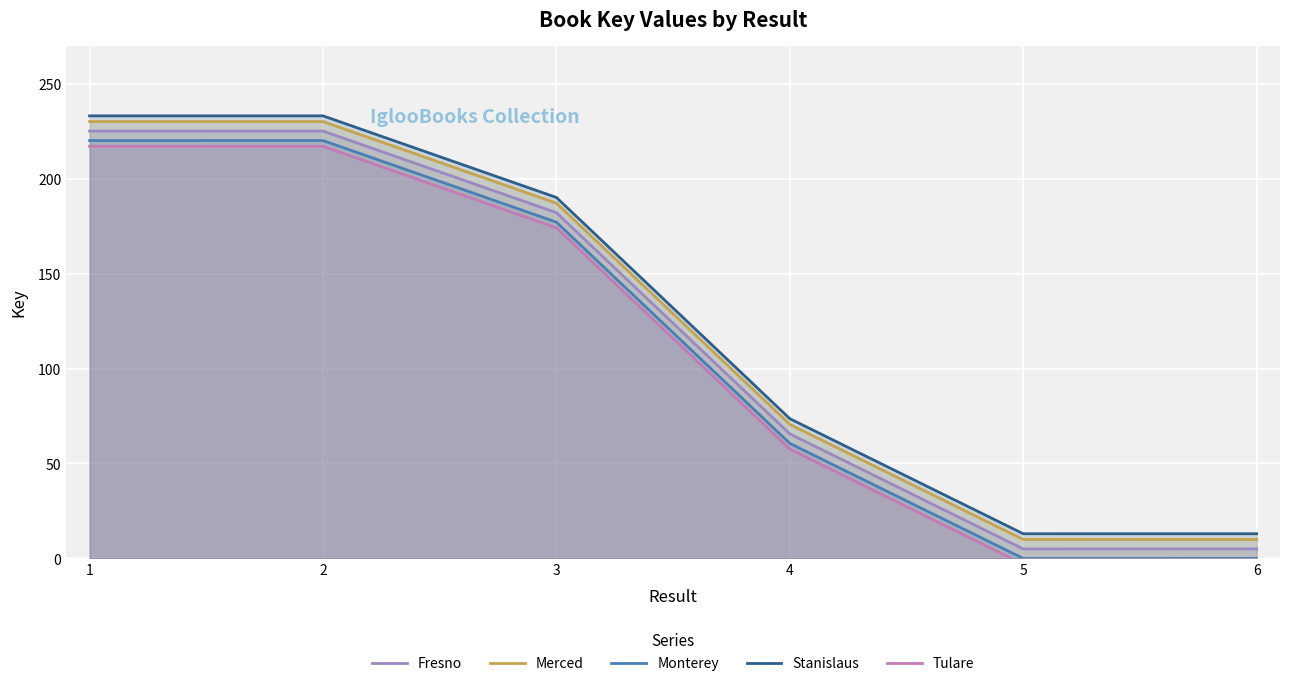

At which category does the chart reach its minimum across all series?

5